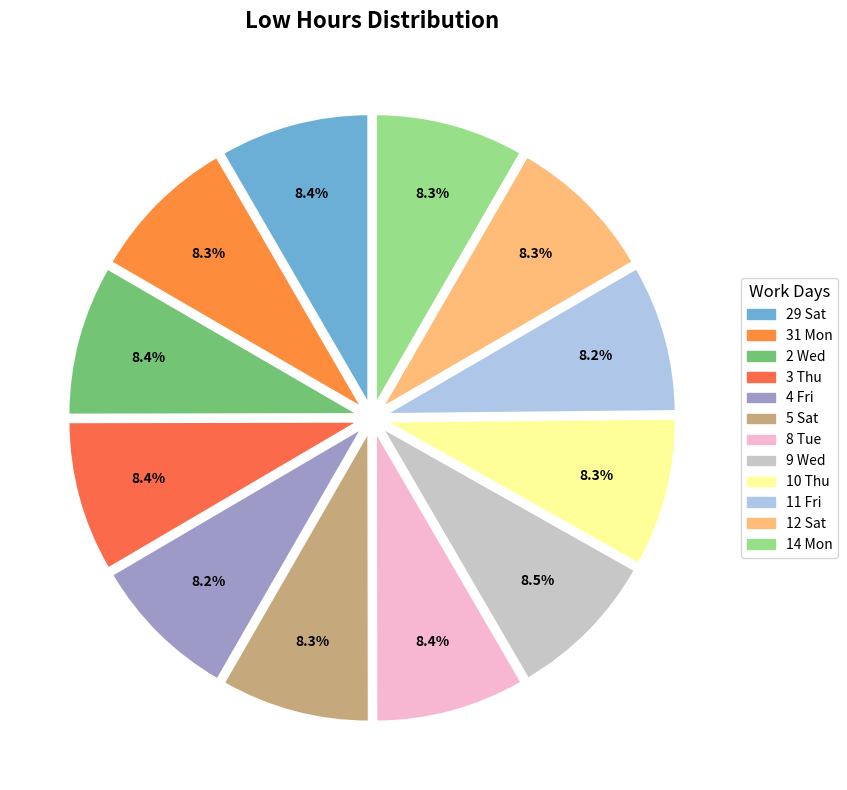

How many slices are in this pie chart?

12